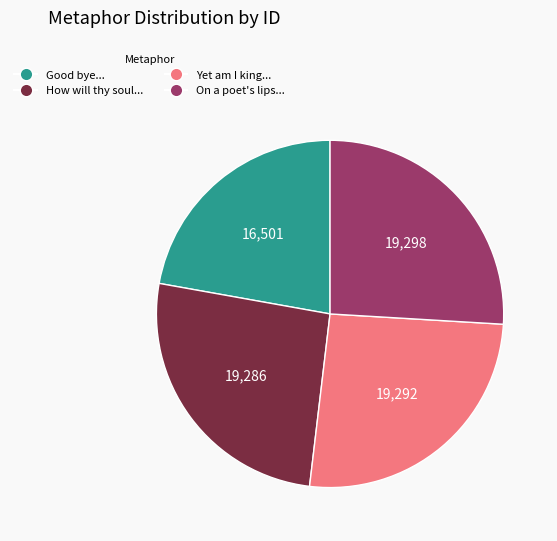

The How will thy soul... slice represents 26% of the pie. True or false?

True